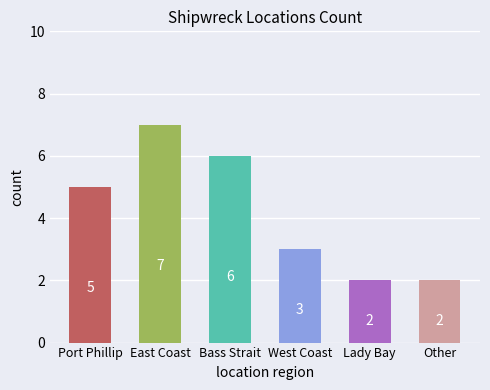

How many bars are there in total?

6